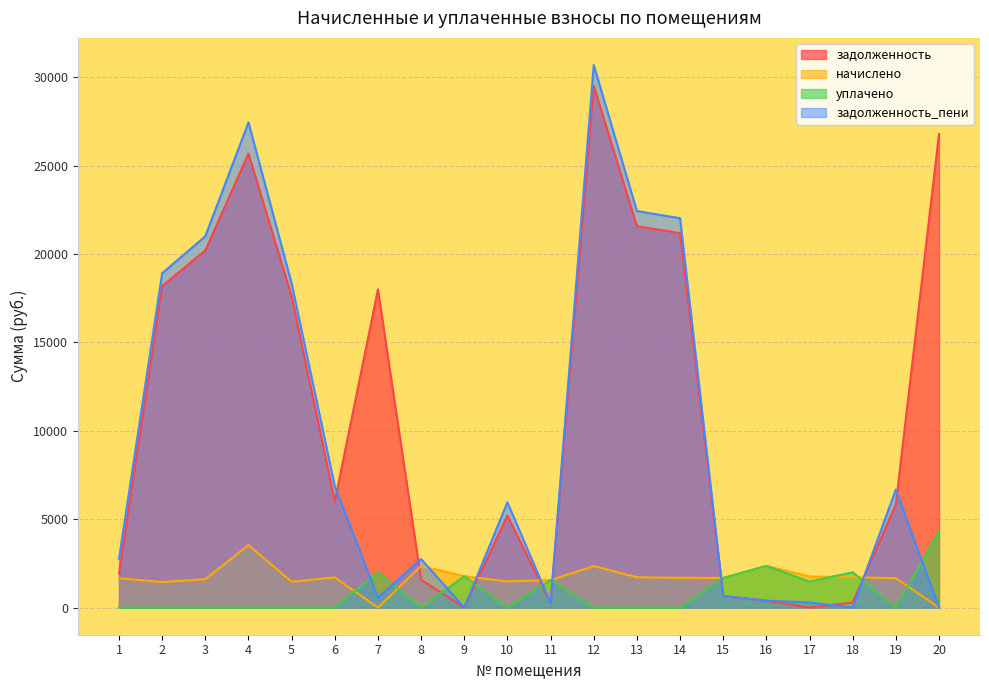

Between which two adjacent categories do задолженность and задолженность_пени first intersect?

6 and 7